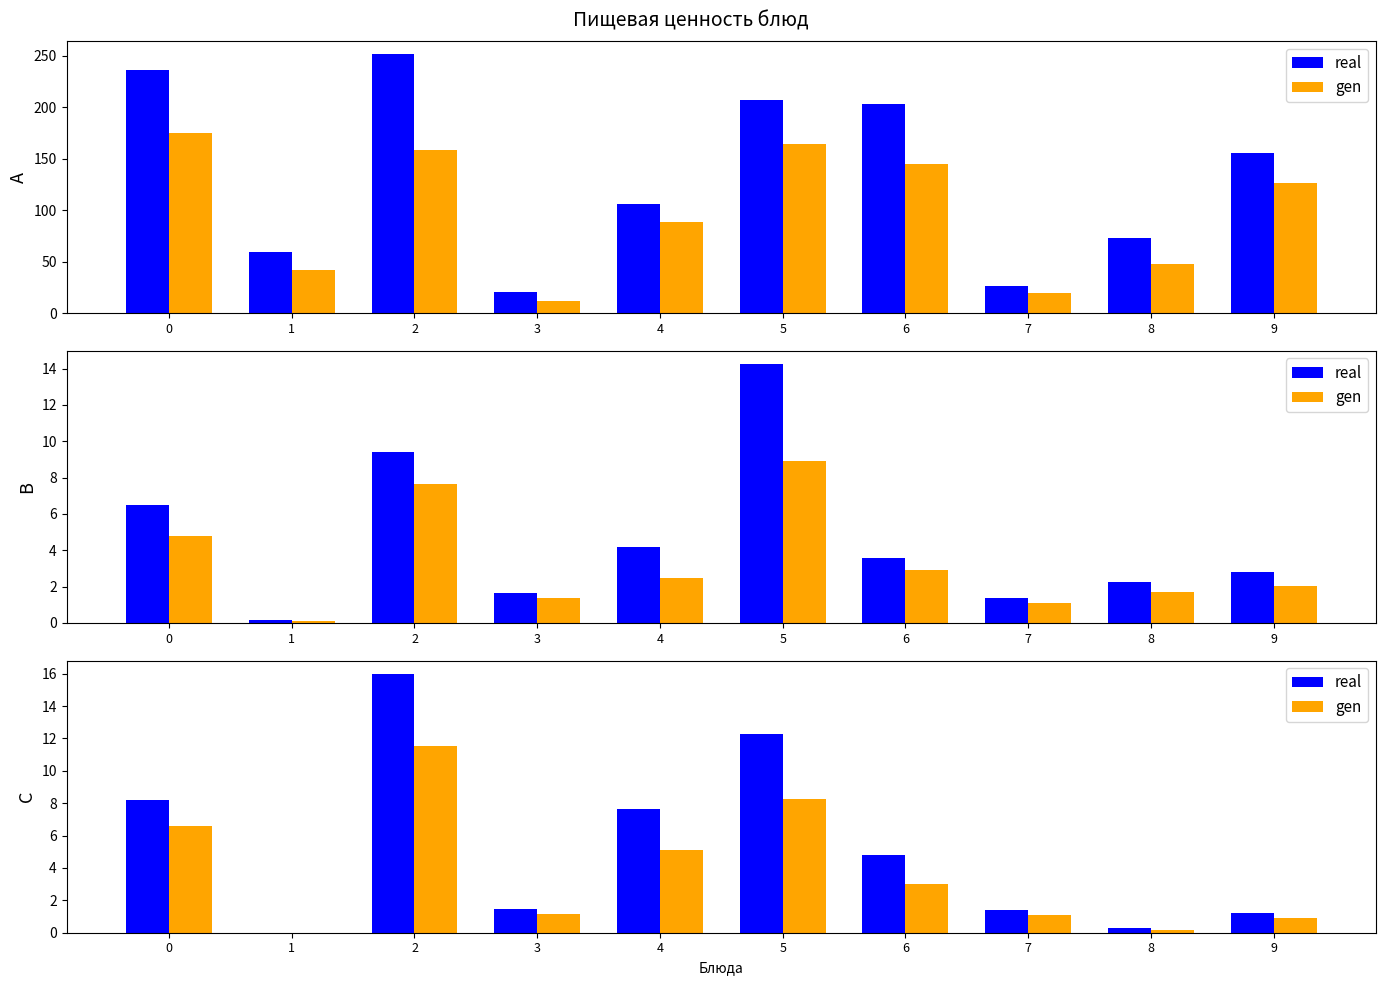

What is the difference between the highest and lowest values at 5?

4.0